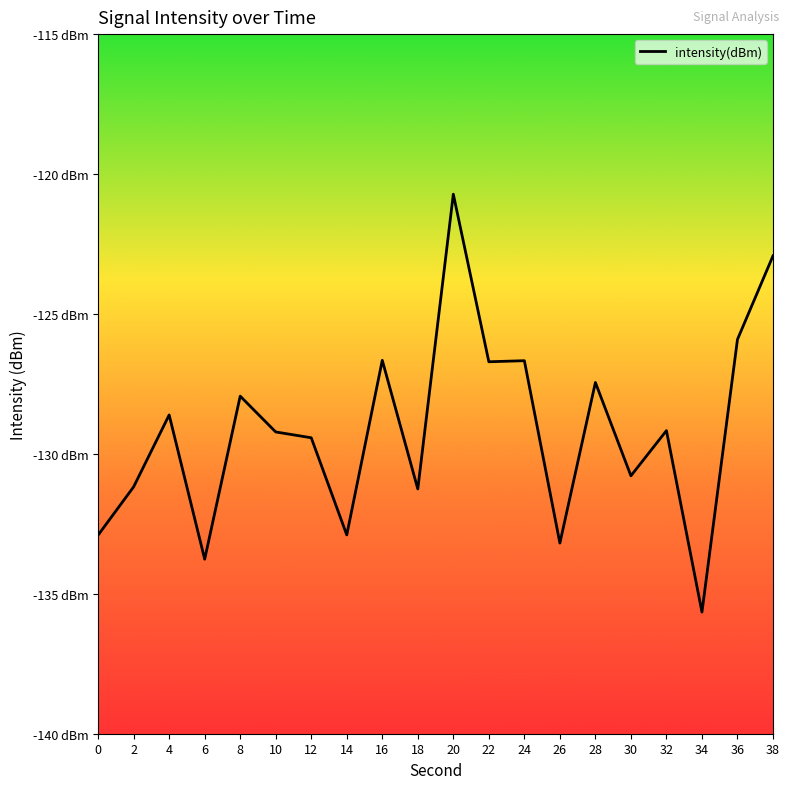

List the labels in order of value, smallest first.

34, 6, 26, 0, 14, 18, 2, 30, 12, 10, 32, 4, 8, 28, 22, 24, 16, 36, 38, 20